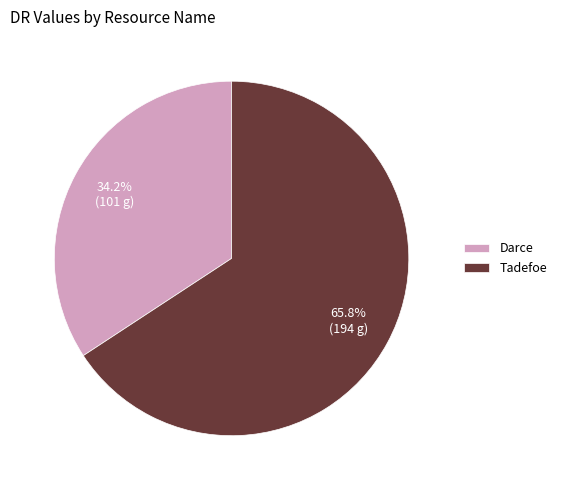

How many slices are in this pie chart?

2